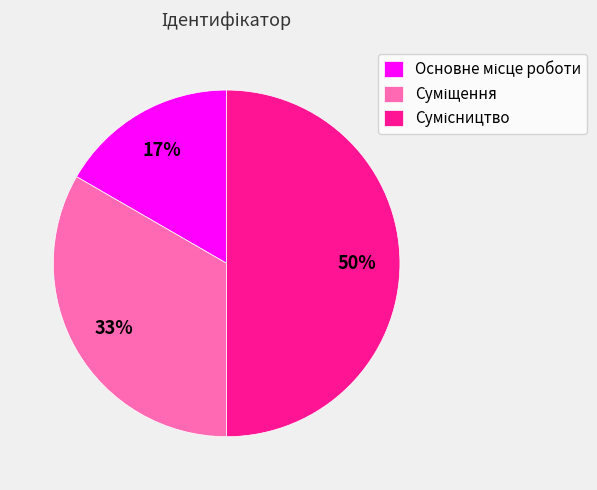

To the nearest percent, what is the average slice percentage?

33%